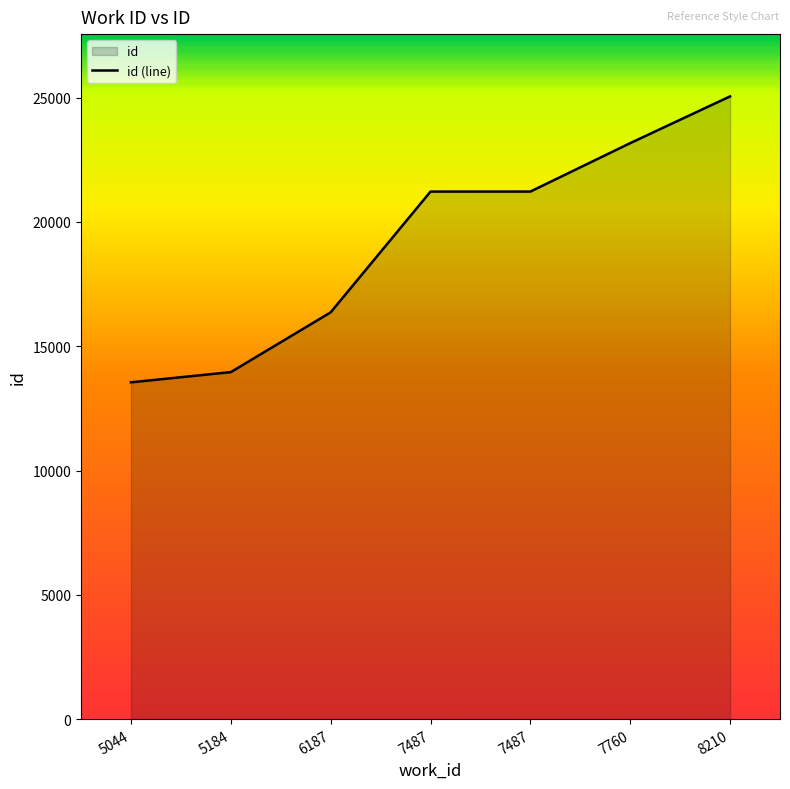

How many values exceed 21223?

3